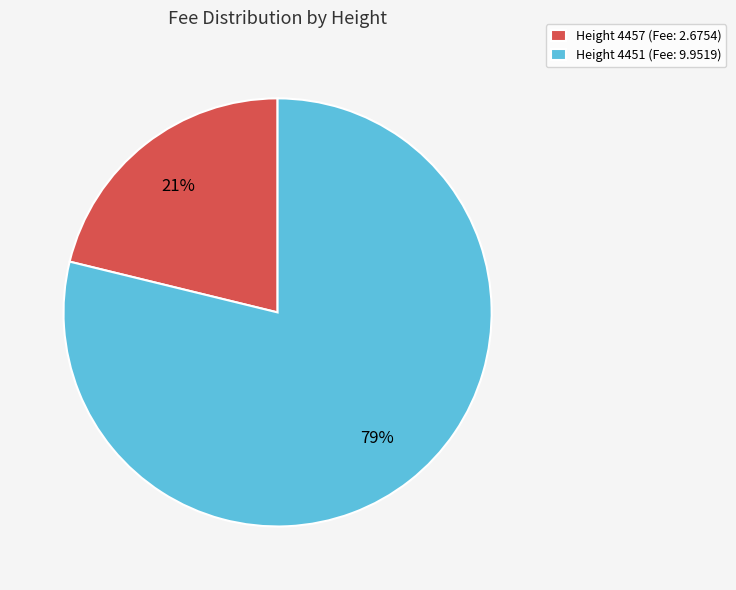

Is it true that Height 4457 (Fee: 2.6754) is 27% of the pie?

False